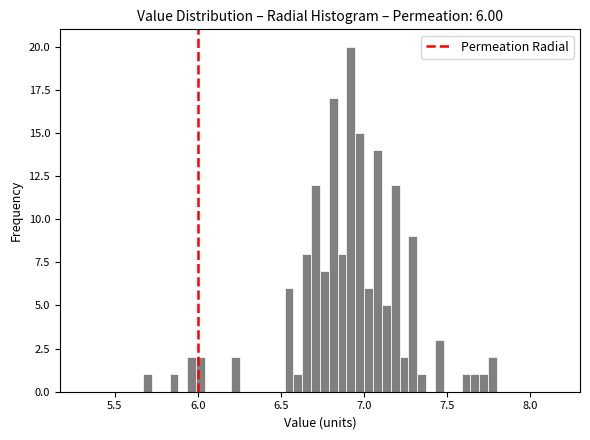

Read against the x-axis, roughly where is the centre of the tallest bar?

6.90